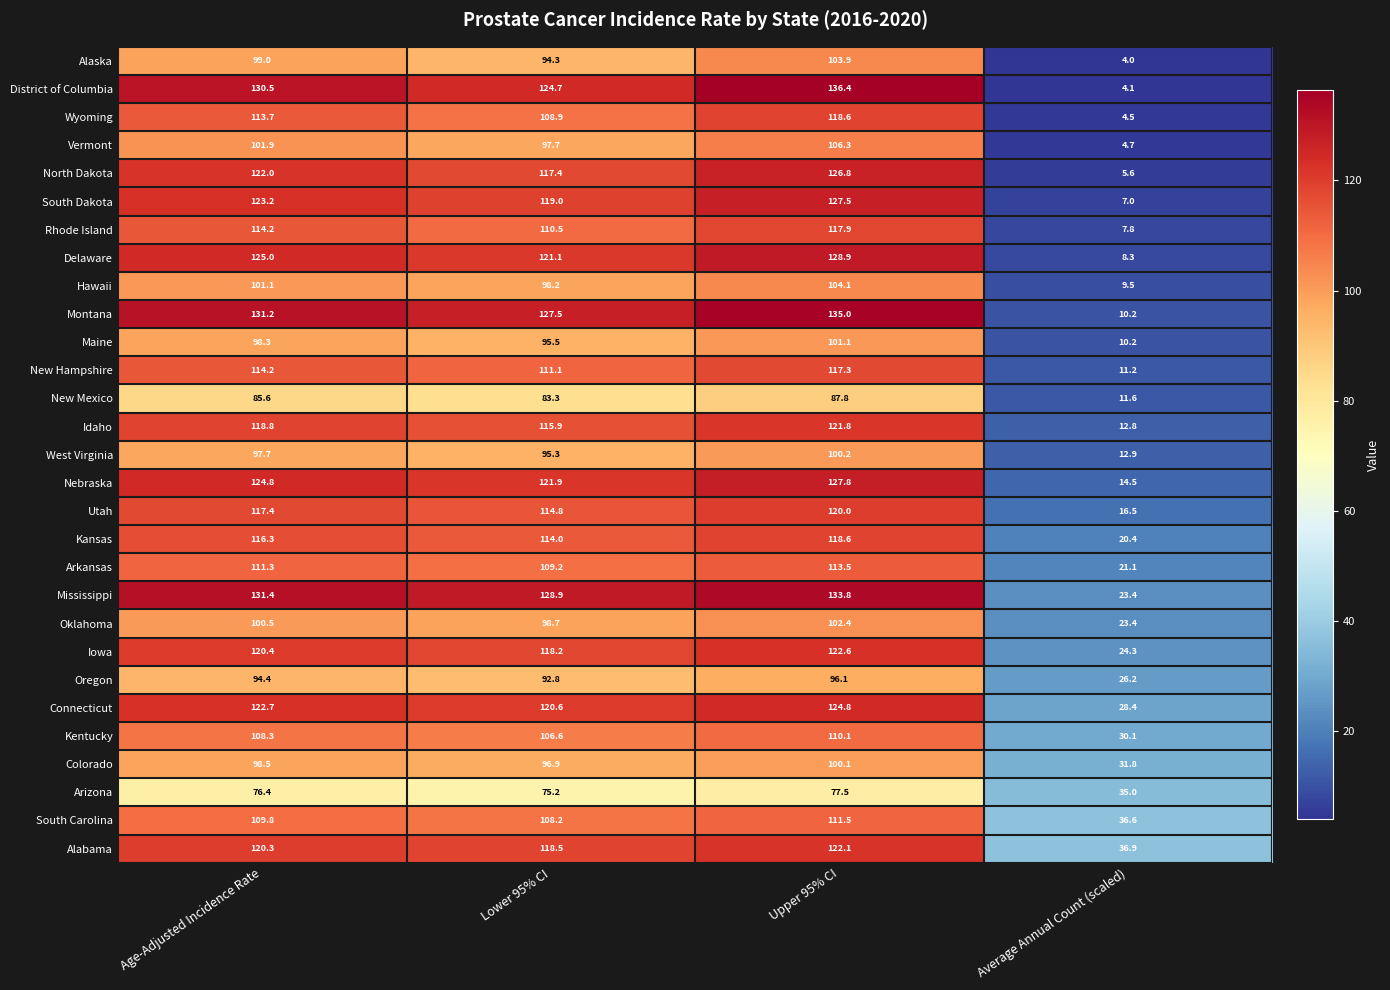

At how many categories does at least one series exceed 120?

3